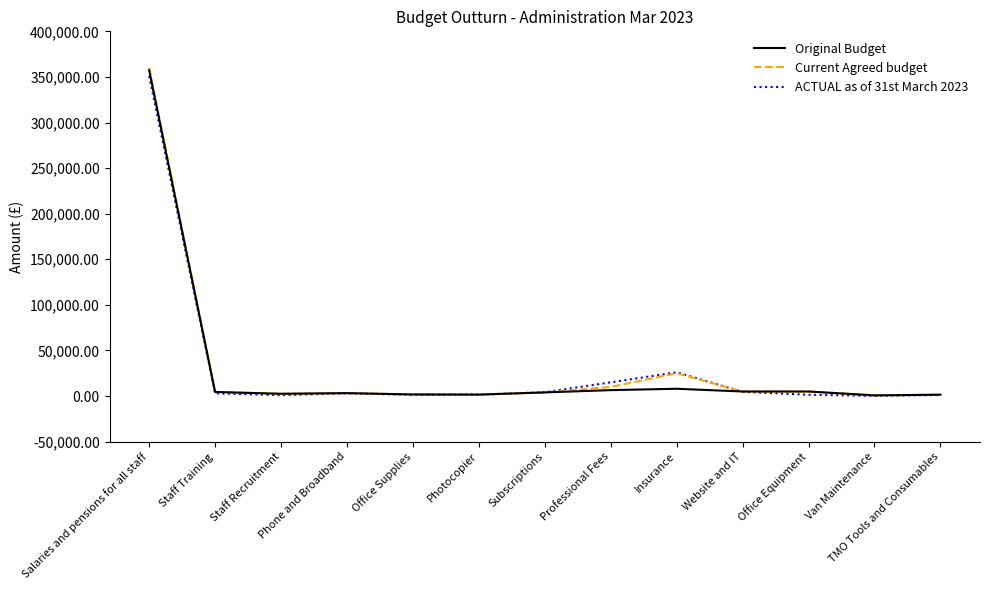

Does the chart display data point markers on the line(s)?

No